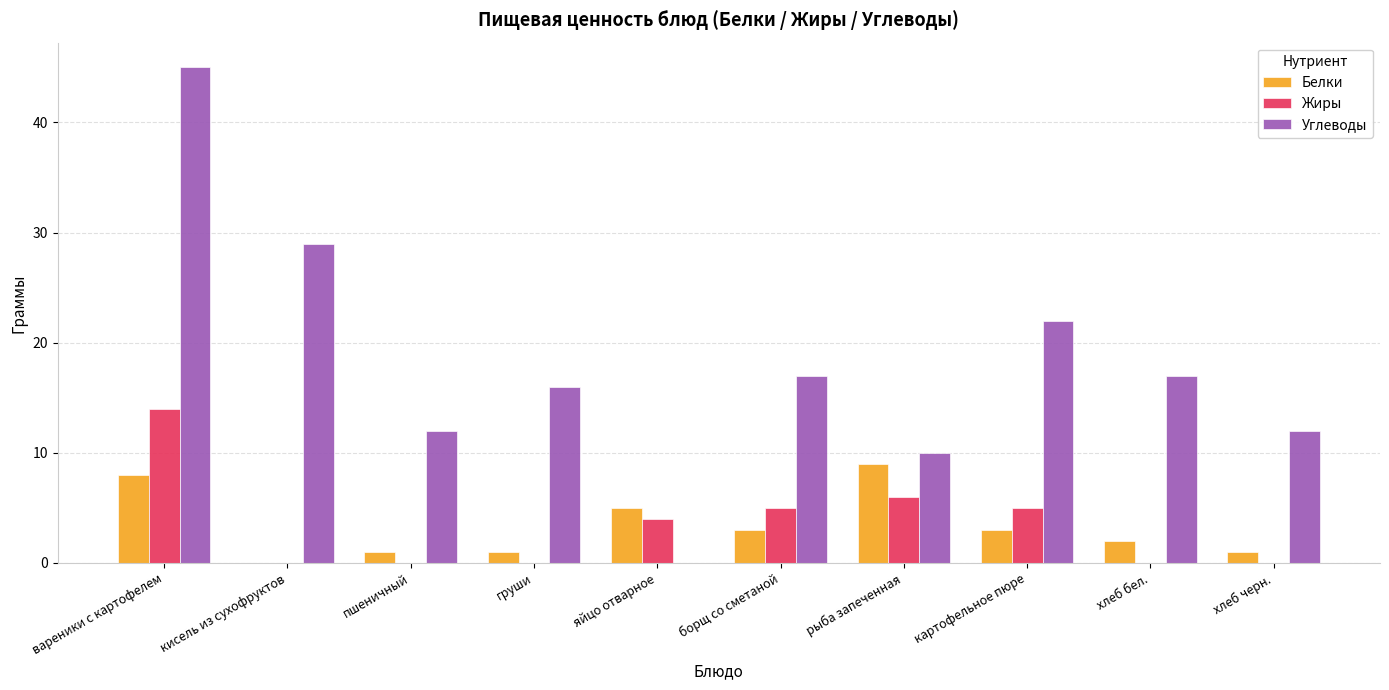

Is the value of Белки at вареники с картофелем greater than the value of Углеводы at груши?

No